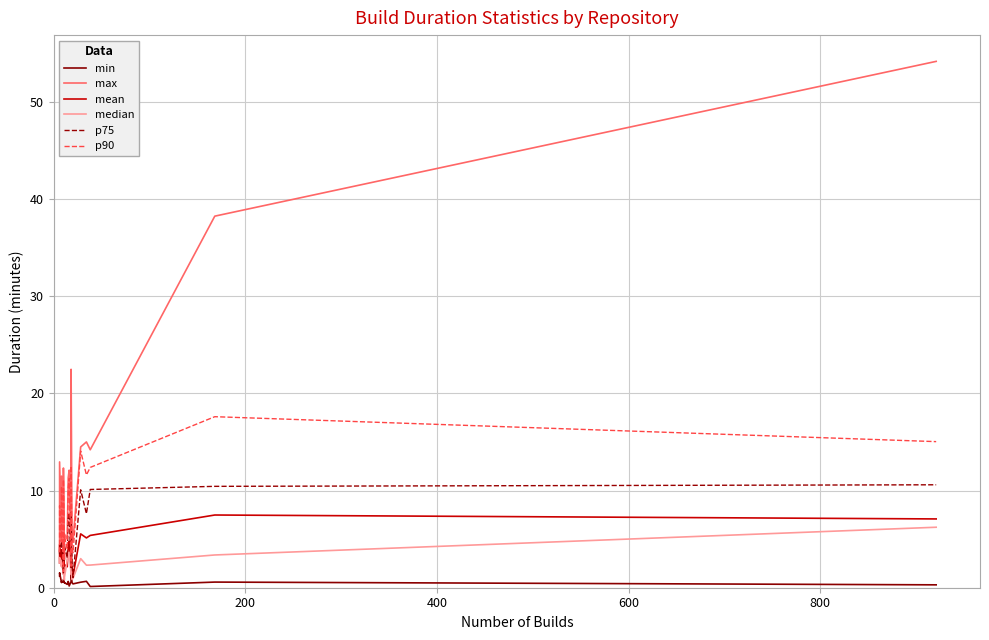

What is the lowest value of the p90 series?

1.7